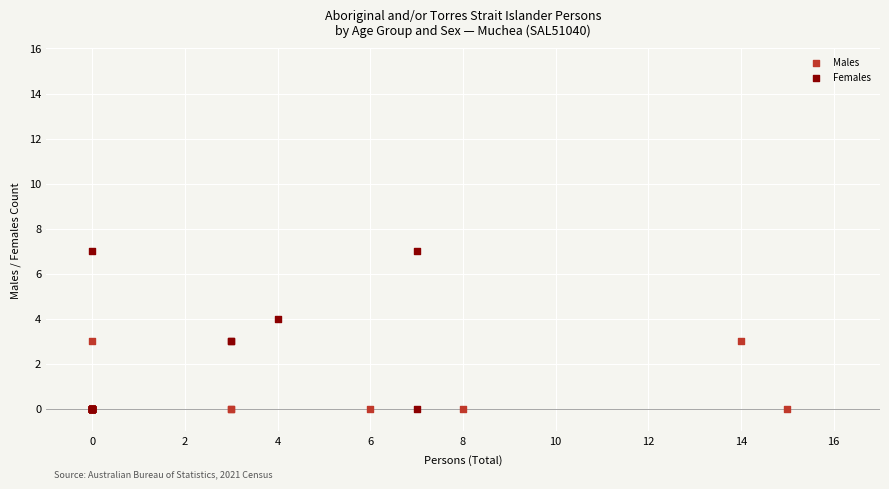

Which series contains the highest Y value?

Females